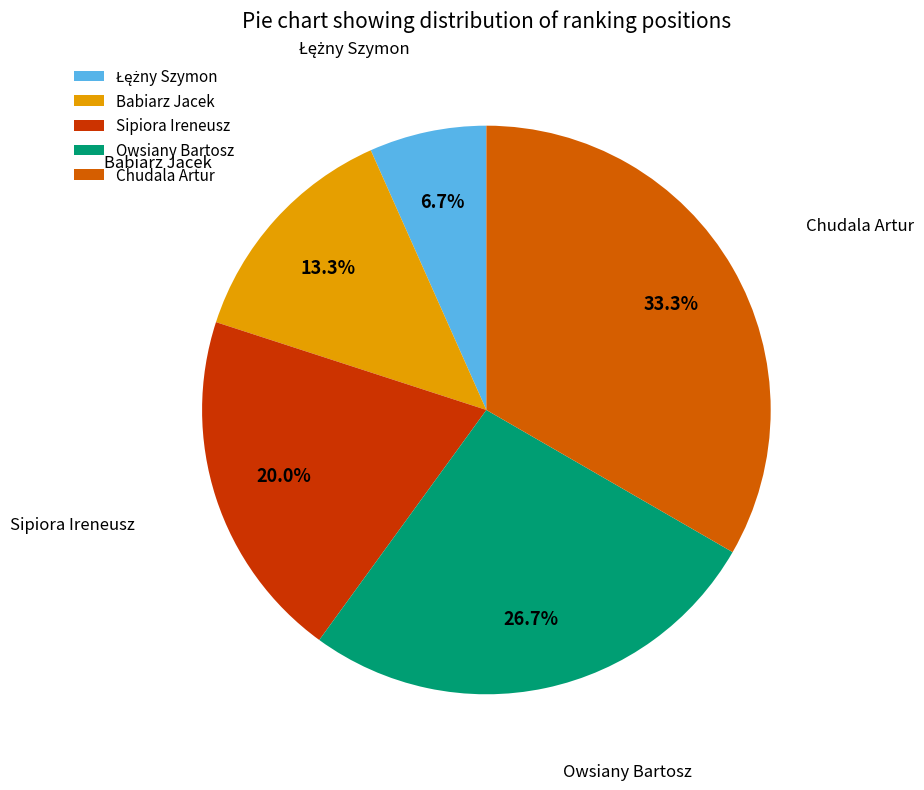

Does Owsiany Bartosz account for over 50% of the chart?

No